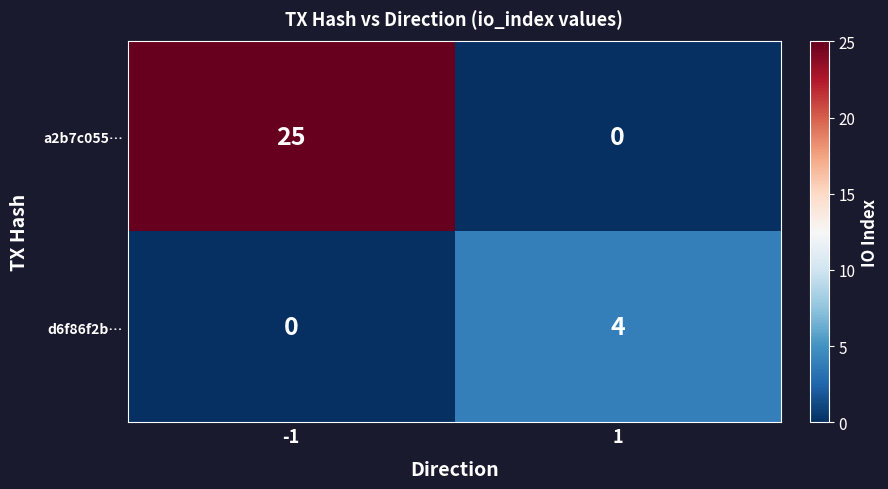

How many values in d6f86f2b… are above zero?

1